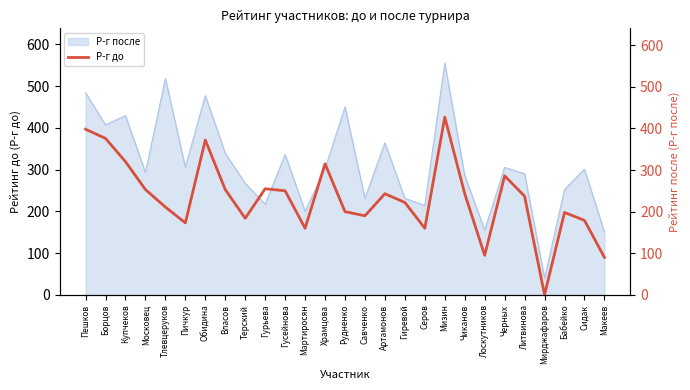

Rank the categories by value from highest to lowest.

Мизин, Пешков, Борцов, Обидина, Купчеков, Храмцова, Черных, Гурьева, Московец, Власов, Гусейнова, Артамонов, Чиканов, Литвинова, Гиревой, Тлевцеруков, Рудненко, Бабейко, Савченко, Терский, Сидак, Пичкур, Мартиросян, Серов, Лоскутников, Макеев, Мирджафаров